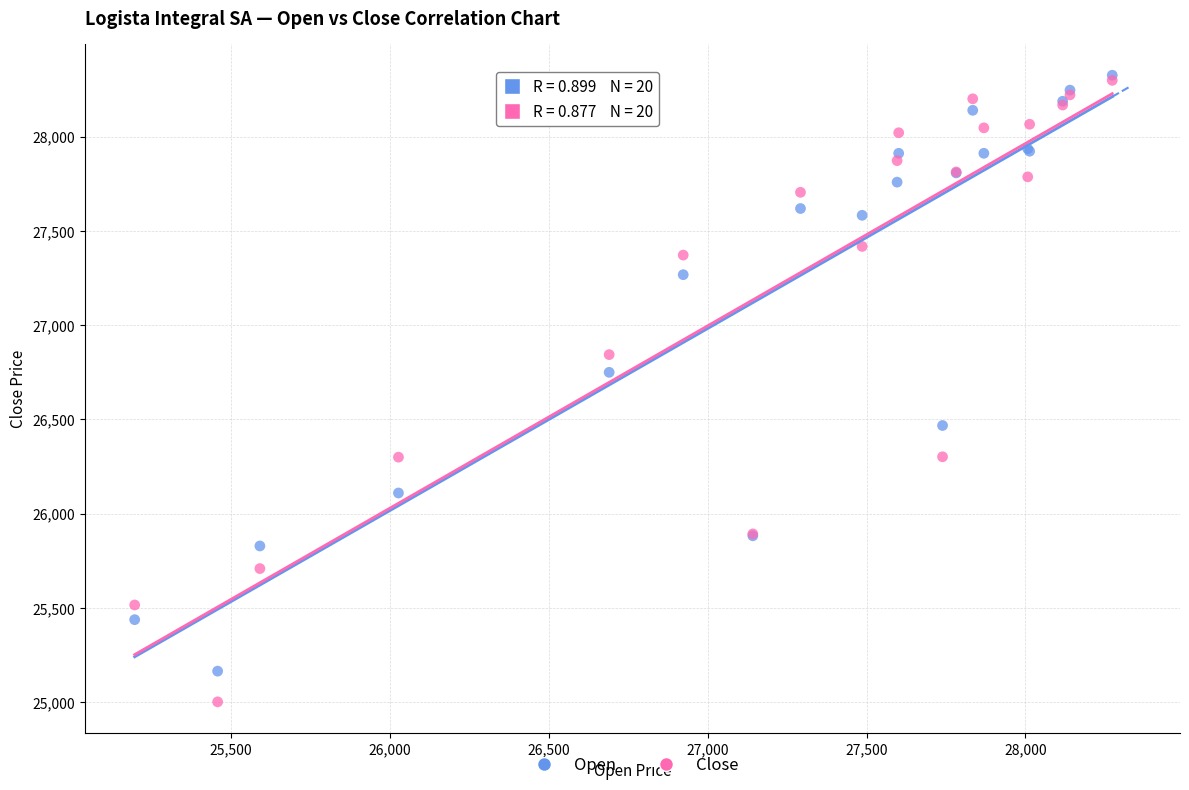

Across all series, what Y value is closest to 26664?

26750